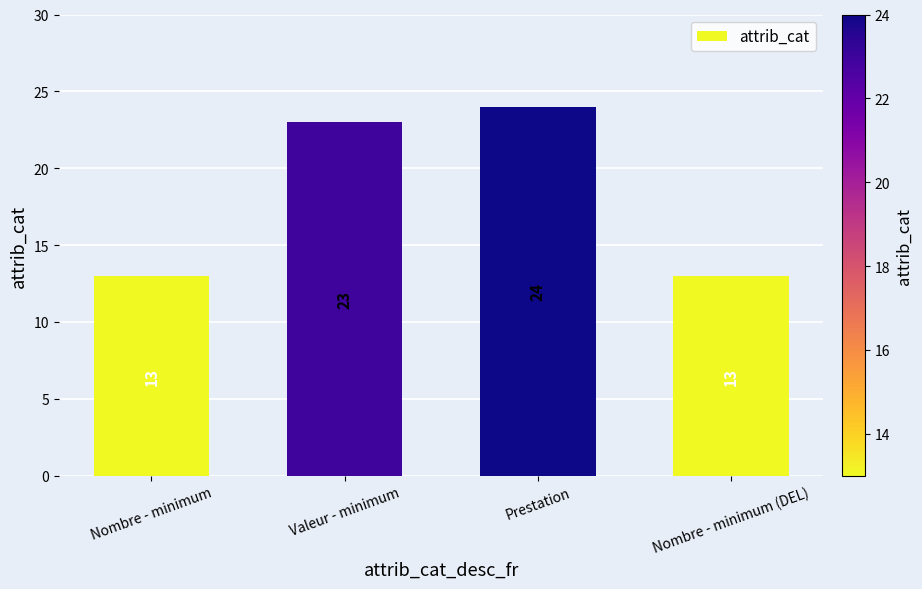

At which category does the chart reach its peak across all series?

Prestation